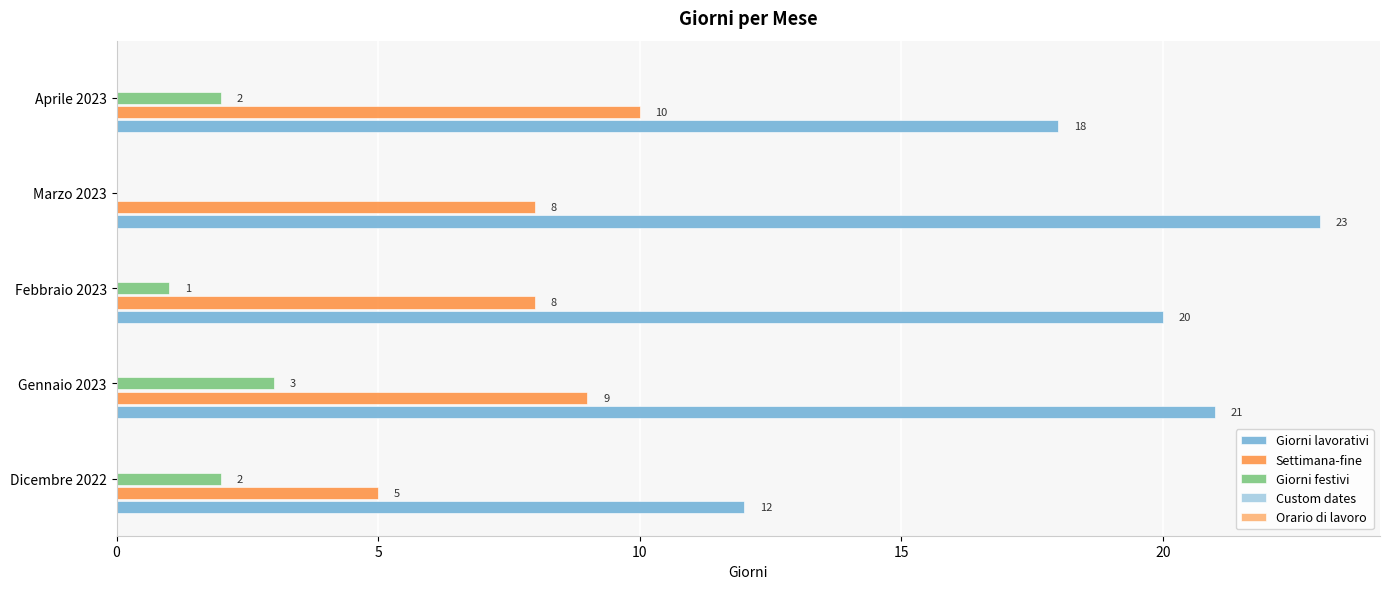

Between Marzo 2023 and Aprile 2023, which series saw the biggest shift?

Giorni lavorativi